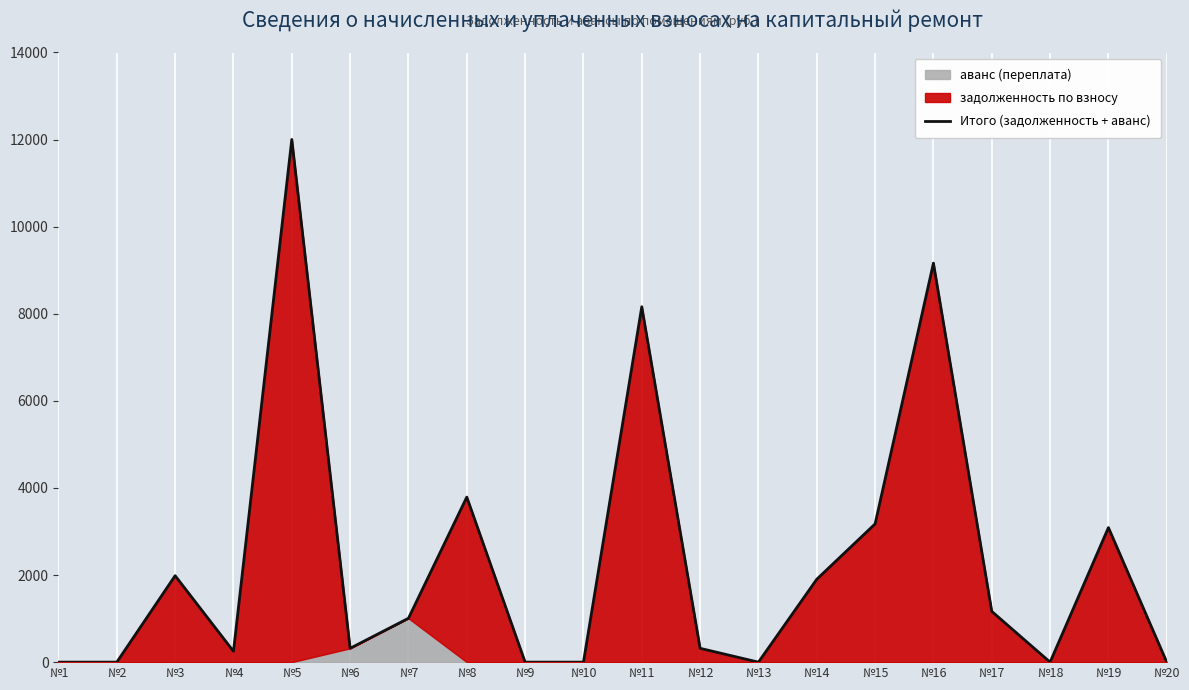

The value at №9 is 0.0. True or false?

True